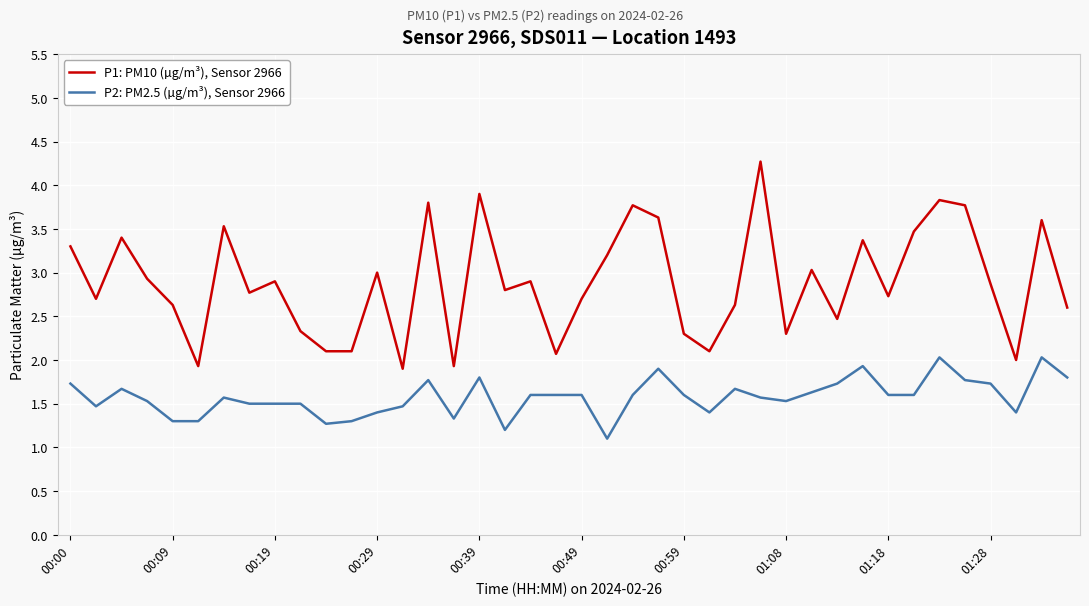

What is the smallest value displayed?

1.1